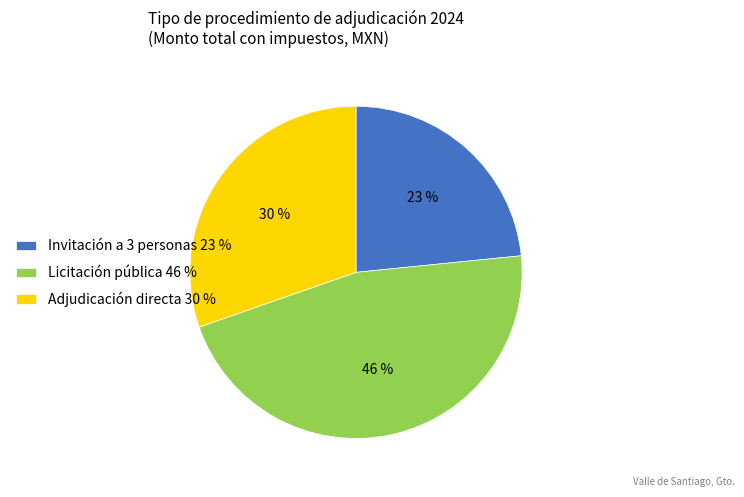

Rank the categories by value from lowest to highest.

Invitación a 3 personas 23 %, Adjudicación directa 30 %, Licitación pública 46 %